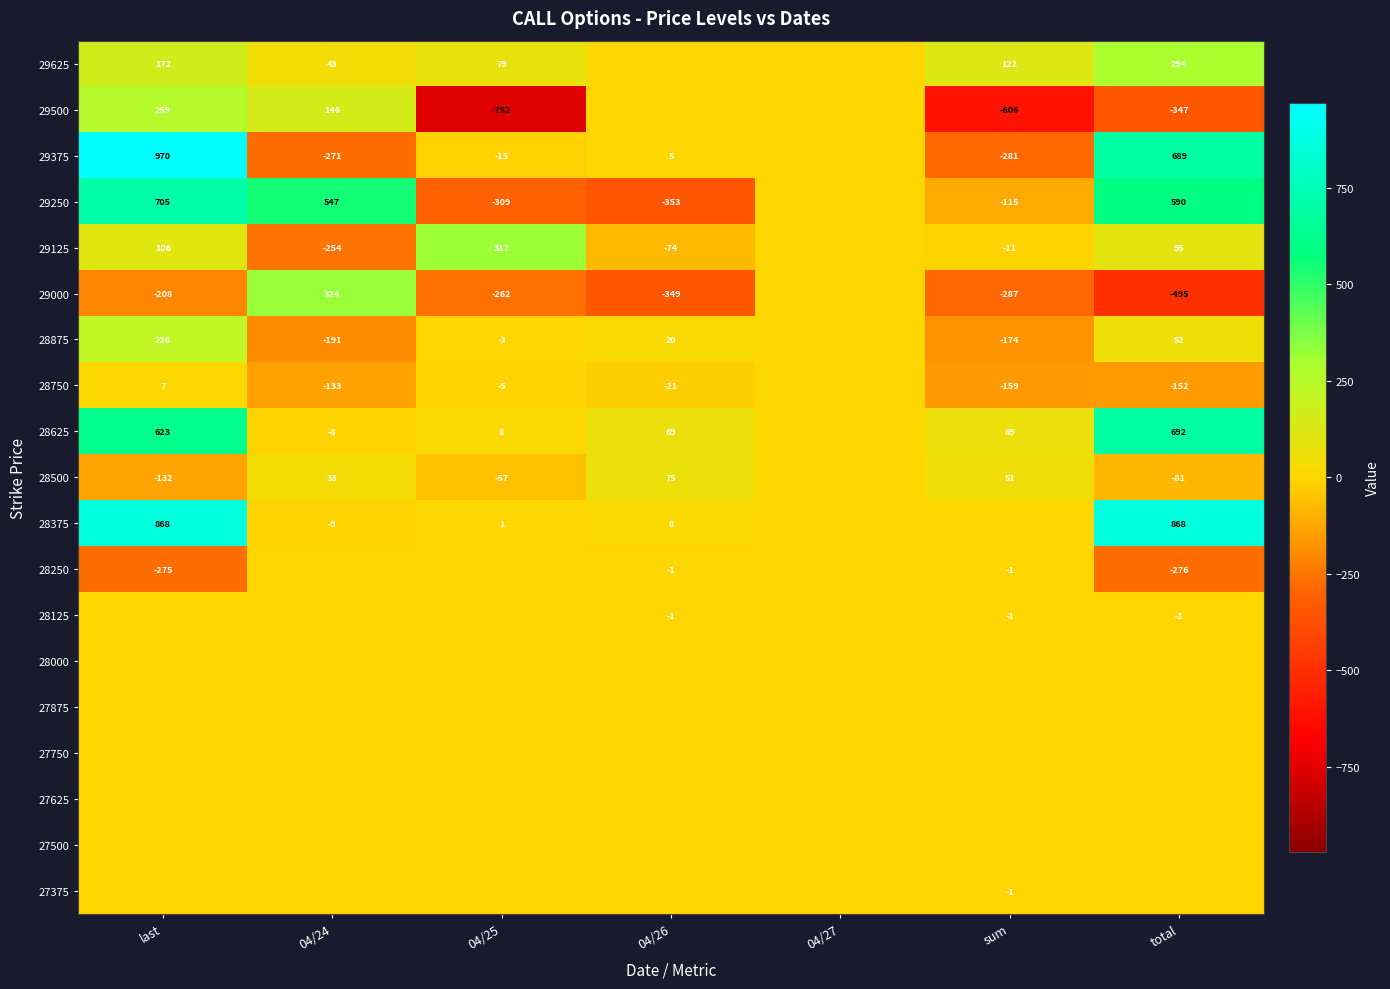

True or false: 28250 has a value of -276 at total.

True